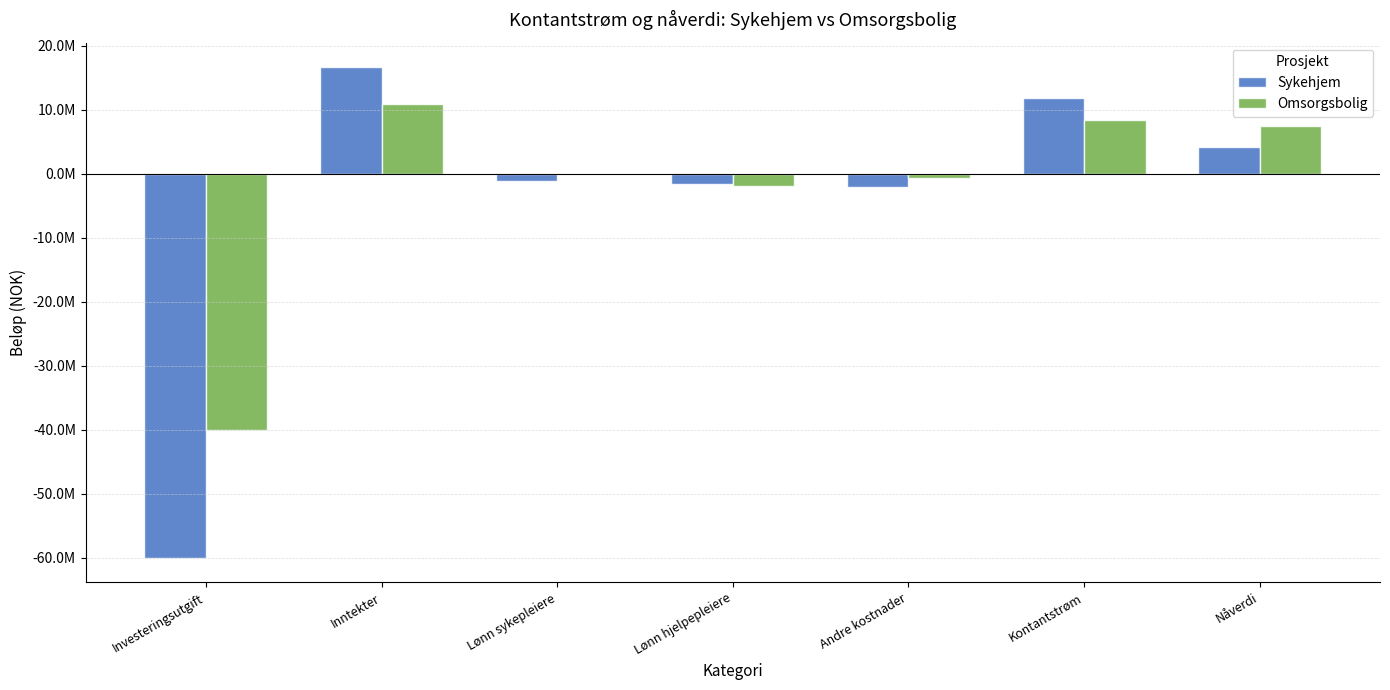

Does the chart contain stacked bars?

No